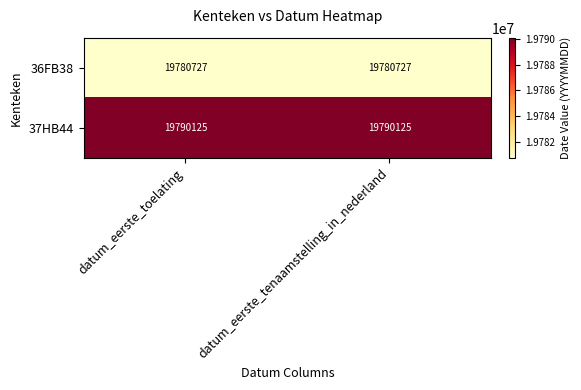

List the series in order of their overall mean, highest first.

37HB44, 36FB38